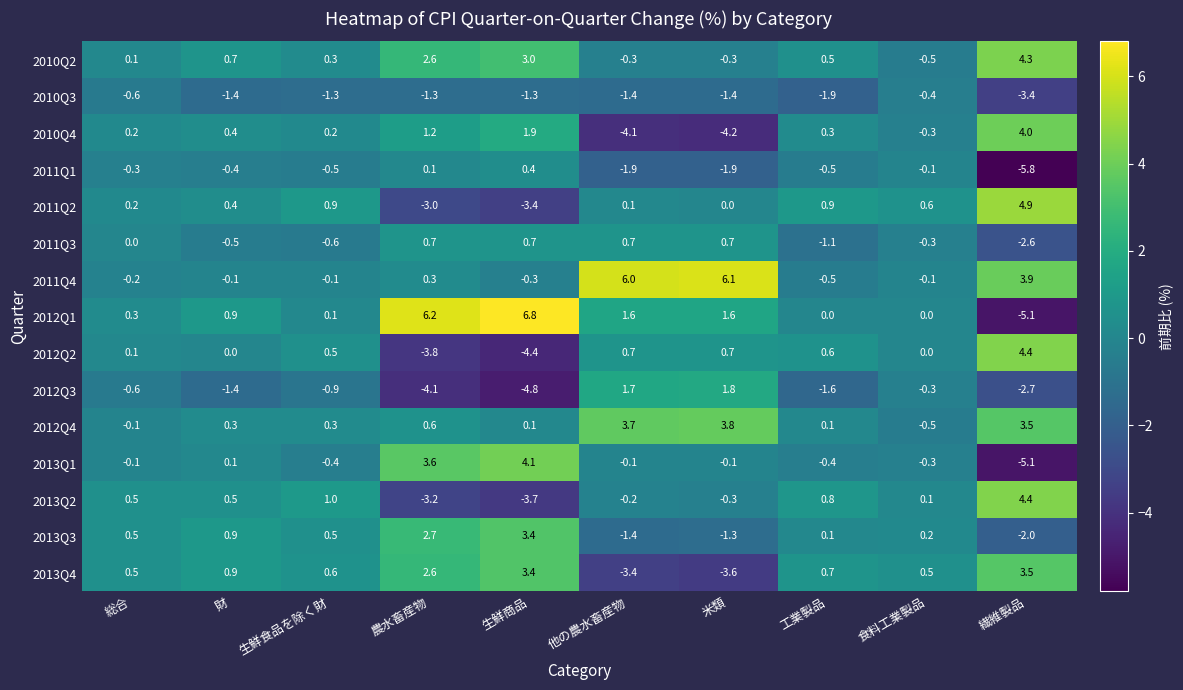

Where is 2011Q3 nearest to the value 0?

総合